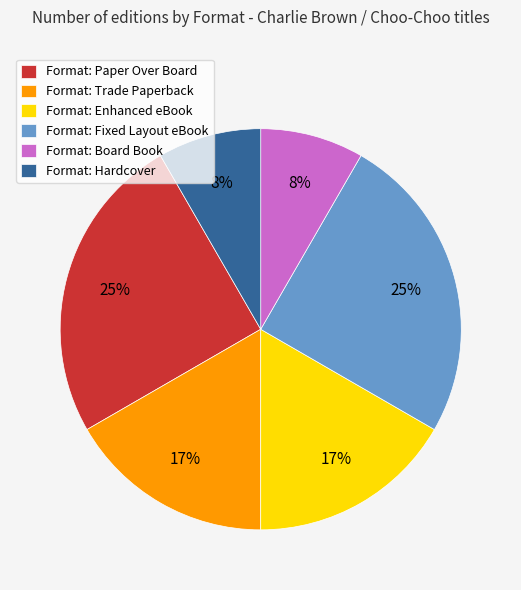

To the nearest percent, what is the average slice percentage?

17%